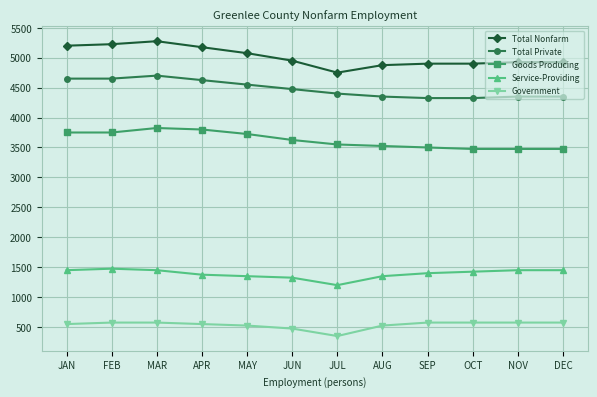

Reading left to right, what are all the values shown in this chart?

Total Nonfarm: JAN=5200	FEB=5225	MAR=5275	APR=5175	MAY=5075	JUN=4950	JUL=4750	AUG=4875	SEP=4900	OCT=4900	NOV=4925	DEC=4925
Total Private: JAN=4650	FEB=4650	MAR=4700	APR=4625	MAY=4550	JUN=4475	JUL=4400	AUG=4350	SEP=4325	OCT=4325	NOV=4350	DEC=4350
Goods Producing: JAN=3750	FEB=3750	MAR=3825	APR=3800	MAY=3725	JUN=3625	JUL=3550	AUG=3525	SEP=3500	OCT=3475	NOV=3475	DEC=3475
Service-Providing: JAN=1450	FEB=1475	MAR=1450	APR=1375	MAY=1350	JUN=1325	JUL=1200	AUG=1350	SEP=1400	OCT=1425	NOV=1450	DEC=1450
Government: JAN=550	FEB=575	MAR=575	APR=550	MAY=525	JUN=475	JUL=350	AUG=525	SEP=575	OCT=575	NOV=575	DEC=575